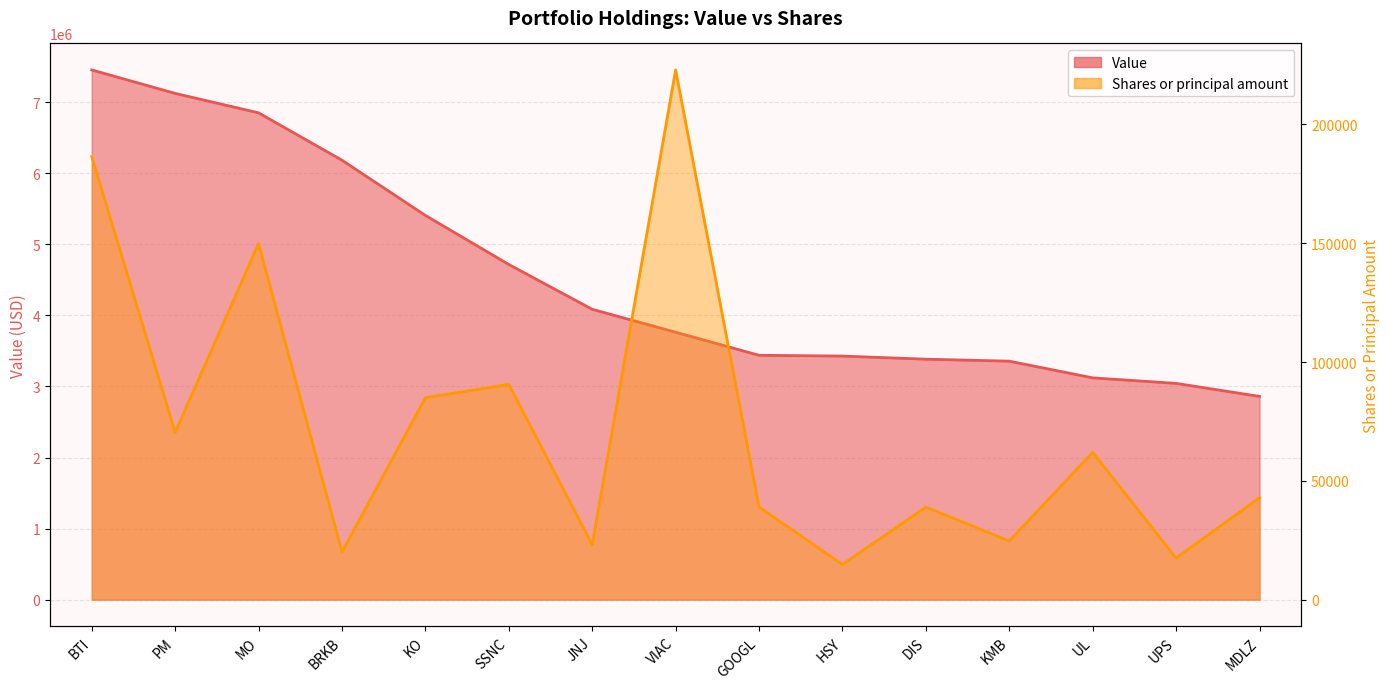

How many lines are shown in the chart?

2